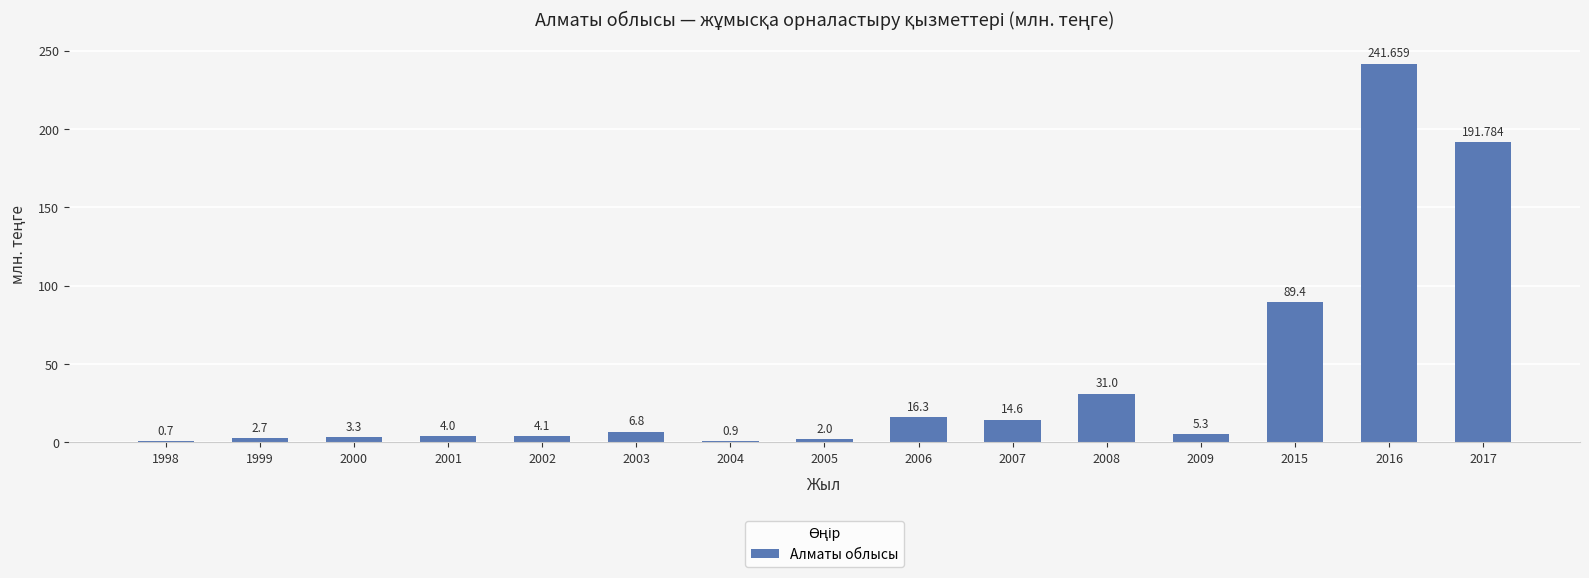

Between 1998 and 2016, which is larger?

2016